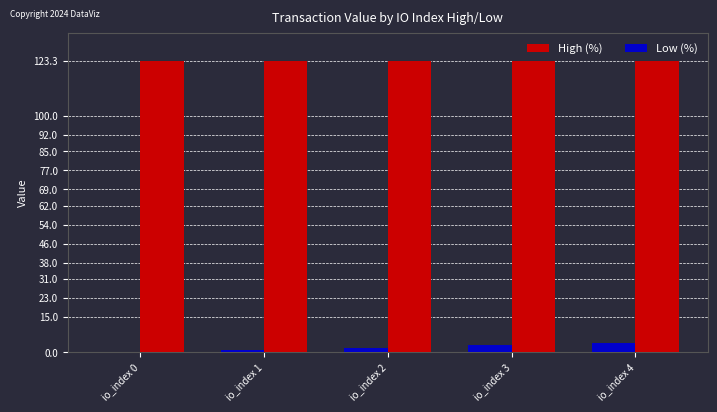

What is the sum of all Low (%) values?

10.0